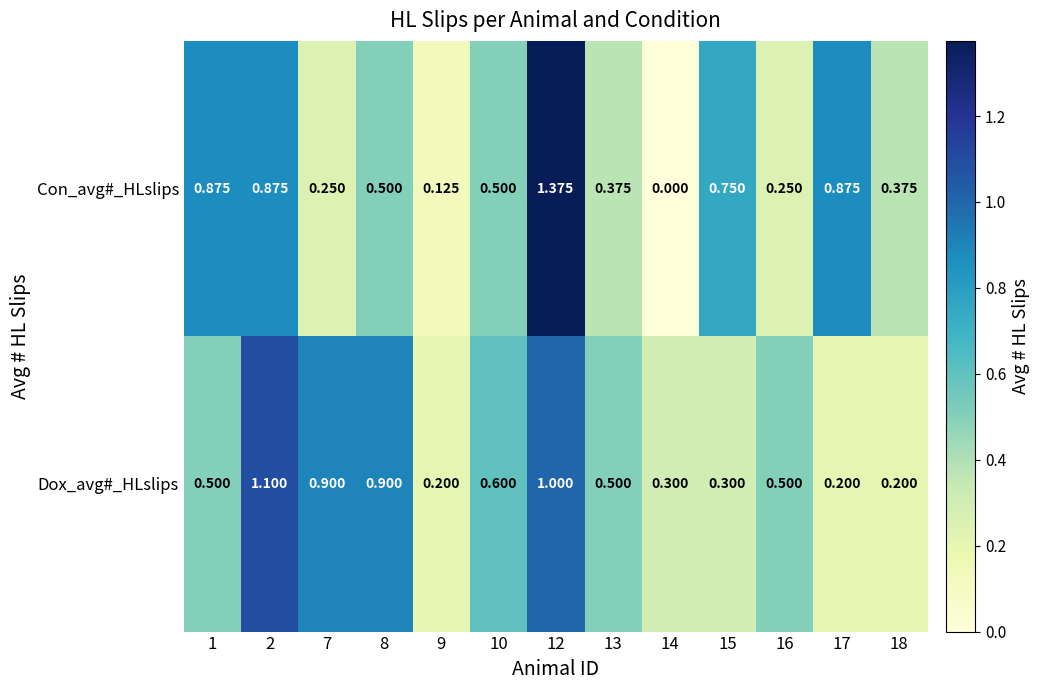

Between 17 and 18, which series saw the biggest shift?

Con_avg#_HLslips